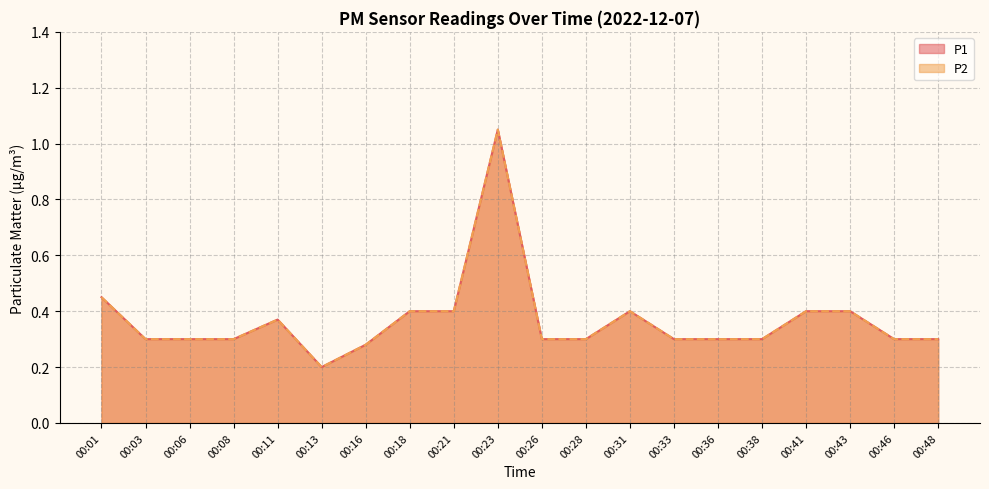

True or false: P2 and P1 cross at least once.

False